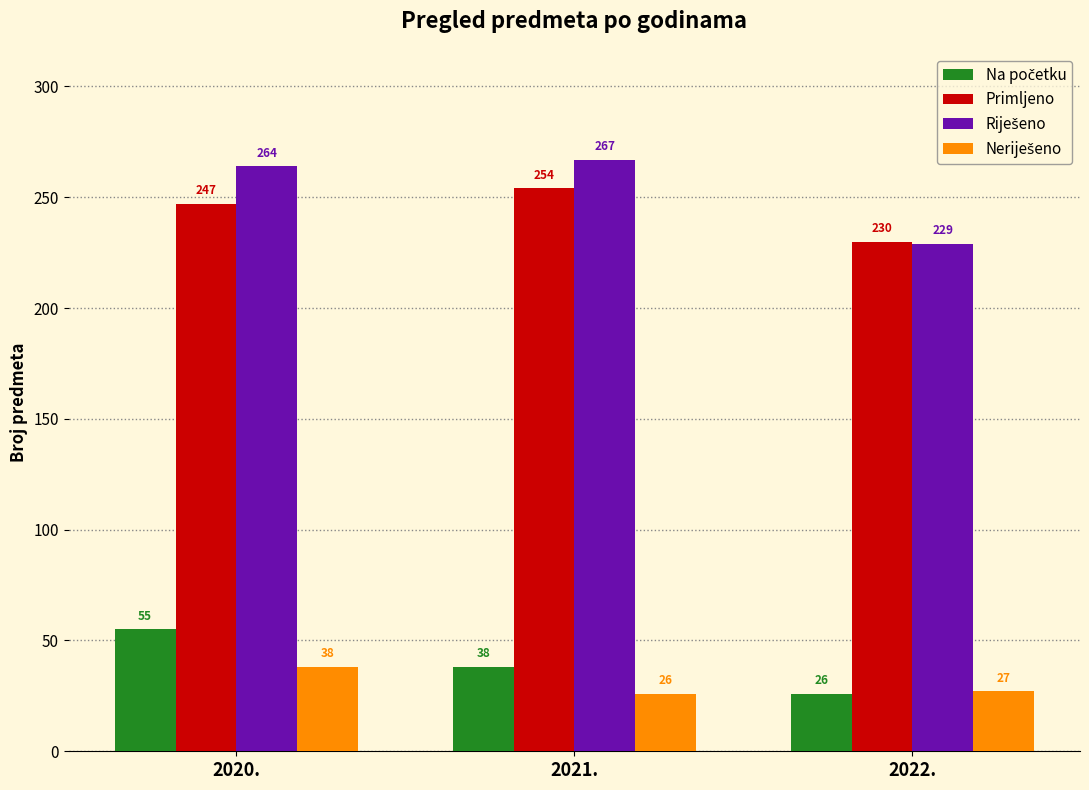

Which category has the highest value across all series?

2021.